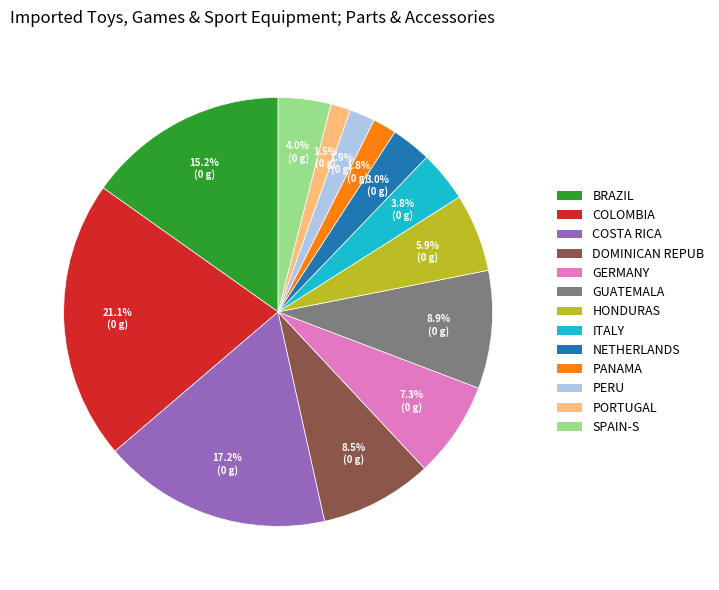

To the nearest percent, what is the average slice percentage?

8%